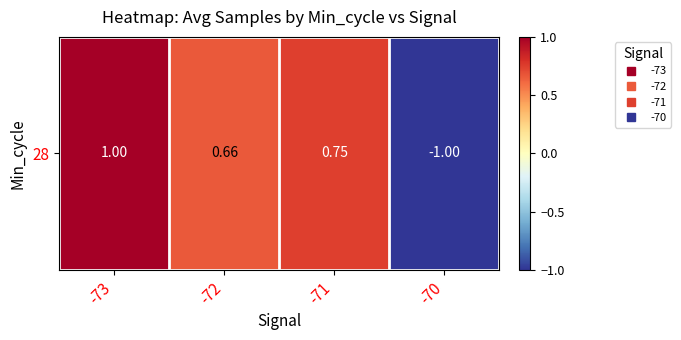

Reading left to right, what are all the values shown in this chart?

-73=1.0	-72=0.7	-71=0.7	-70=-1.0